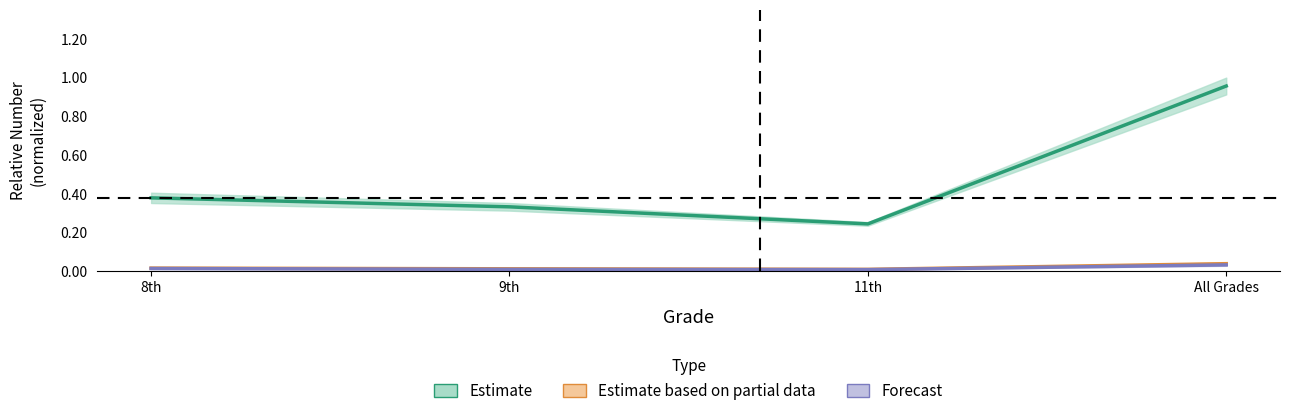

What is the spread (max minus min) of values at 11th?

0.2